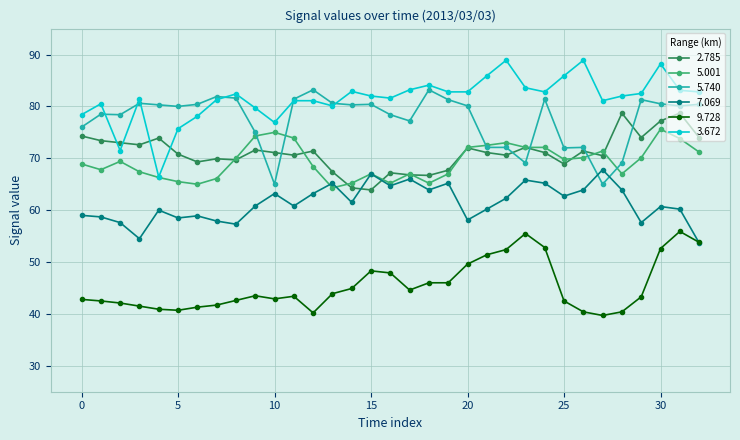

What is the maximum value for 5.740?

83.2